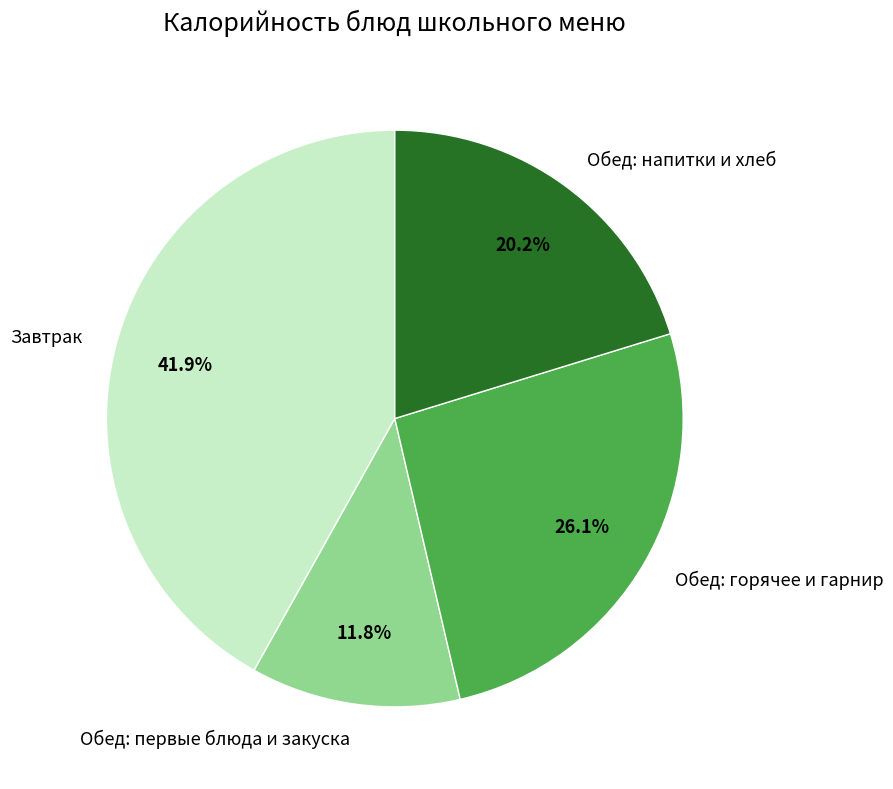

Rank the categories by value from lowest to highest.

Обед: первые блюда и закуска, Обед: напитки и хлеб, Обед: горячее и гарнир, Завтрак